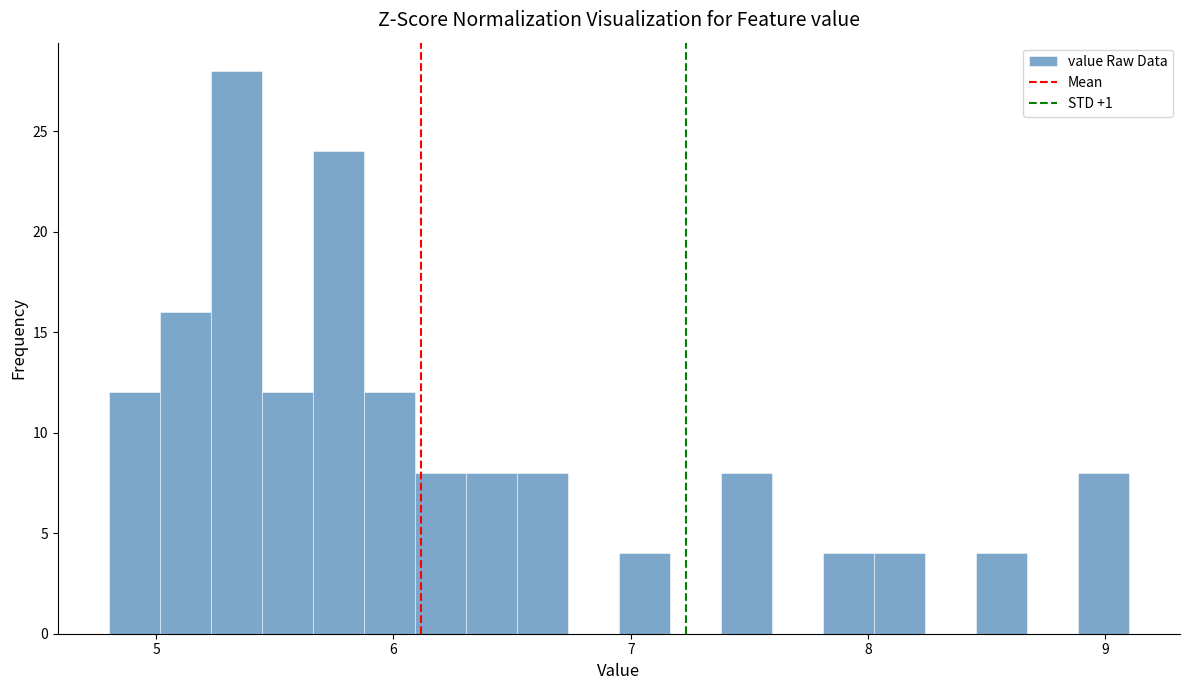

Around what value on the x-axis is the tallest bar? Give the approximate position of its centre, as read against the axis.

5.3